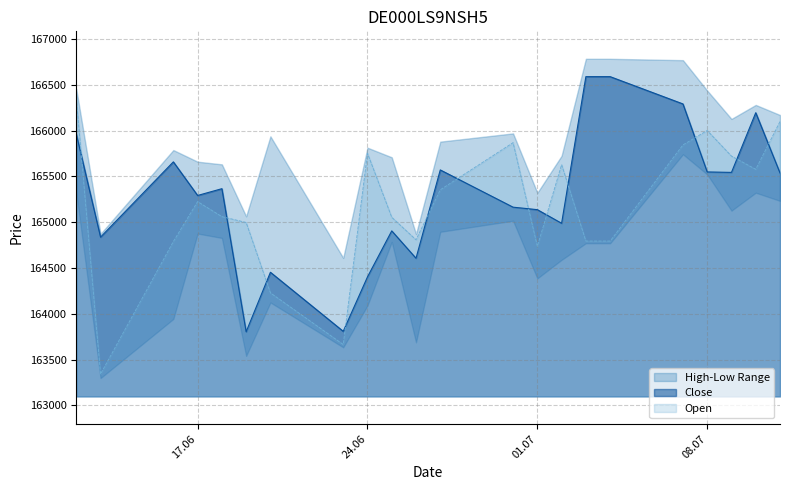

What is the sum of the Open values at 02.07.2025 and 20.06.2025?

329857